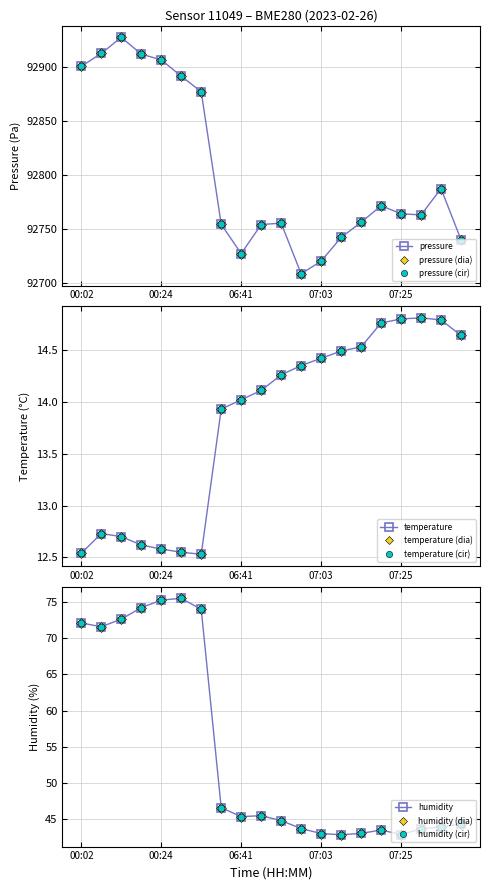

Where is the first local minimum for pressure?

06:41